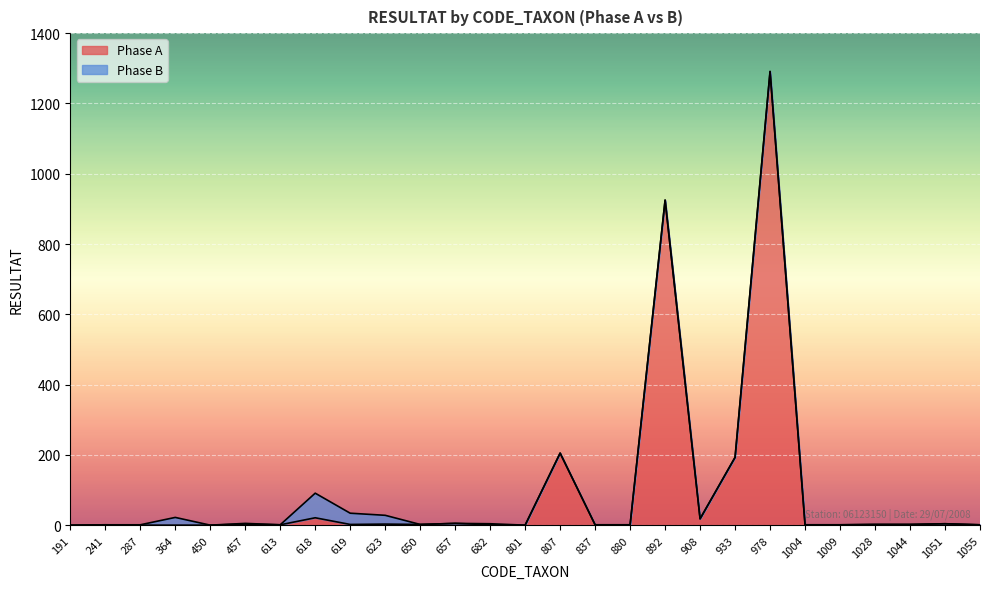

True or false: the data shows -473 at 287.

False